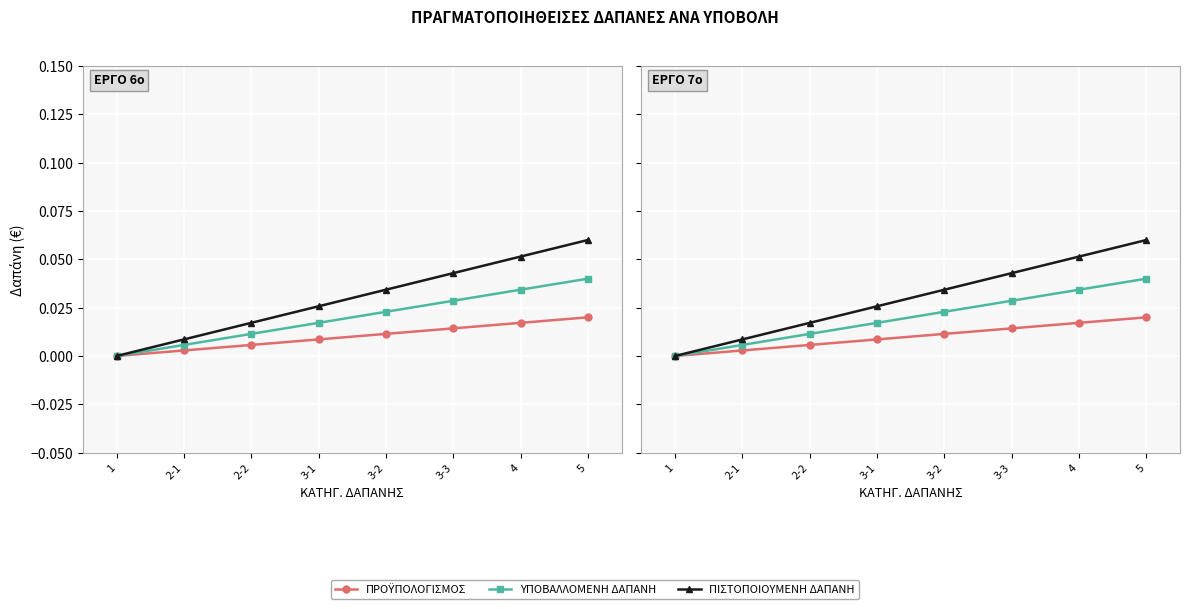

True or false: ΠΙΣΤΟΠΟΙΟΥΜΕΝΗ ΔΑΠΑΝΗ and ΠΡΟΫΠΟΛΟΓΙΣΜΟΣ intersect in this chart.

False